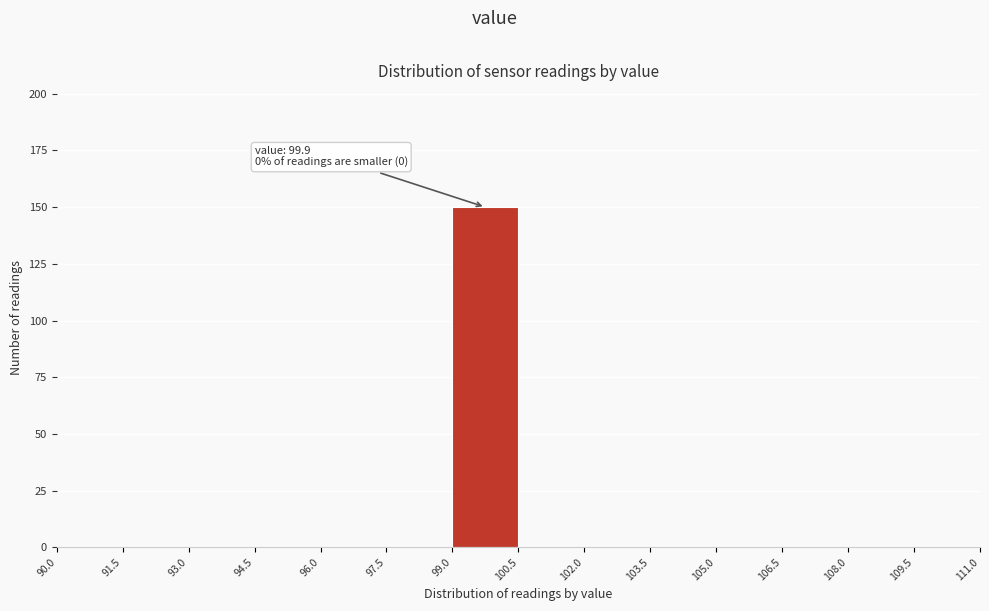

Over which range of the x-axis is the bar tallest?

99.0 to 100.5